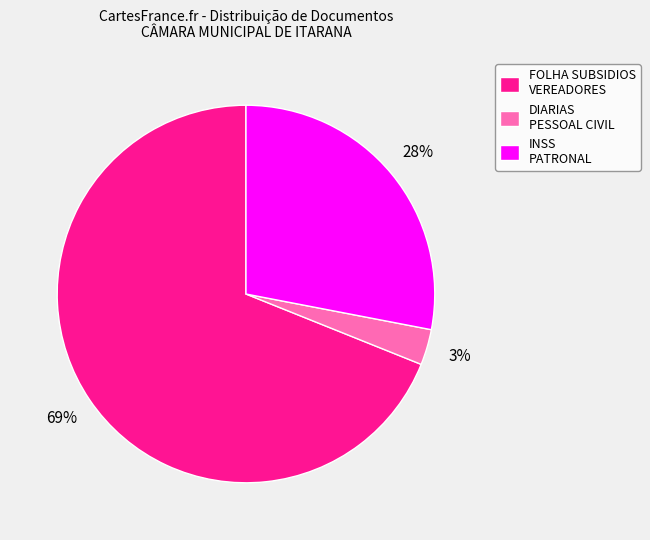

Is there a majority slice in this chart?

Yes